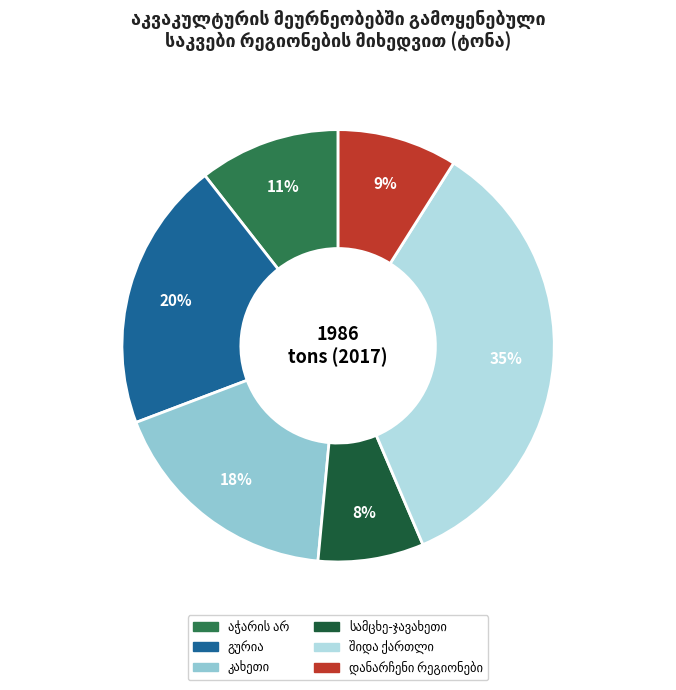

Is there a majority slice in this chart?

No